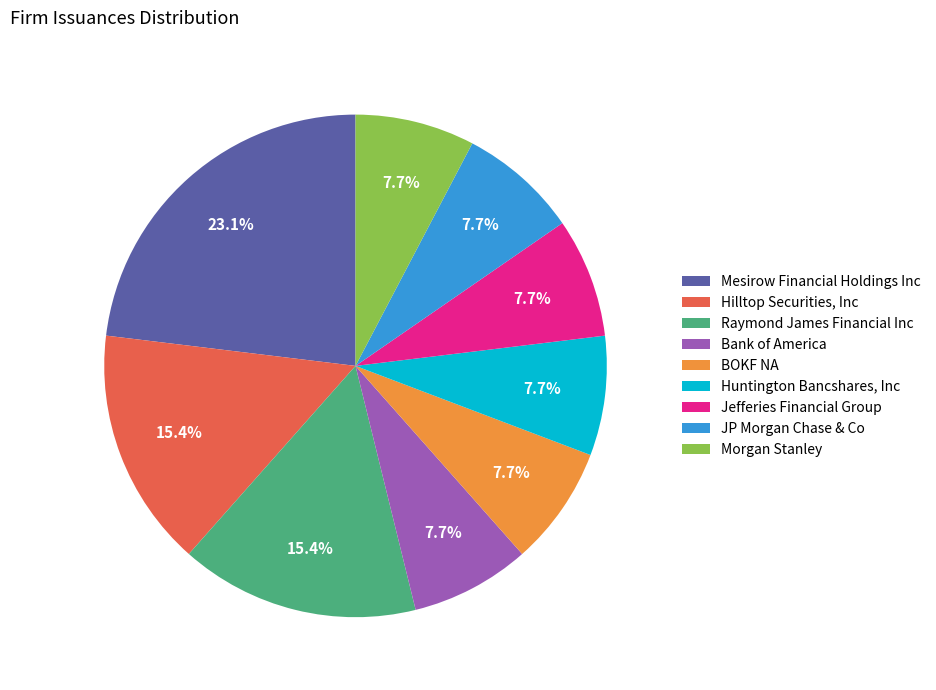

To the nearest percent, what is the difference between the Hilltop Securities, Inc and JP Morgan Chase & Co slice percentages?

8%